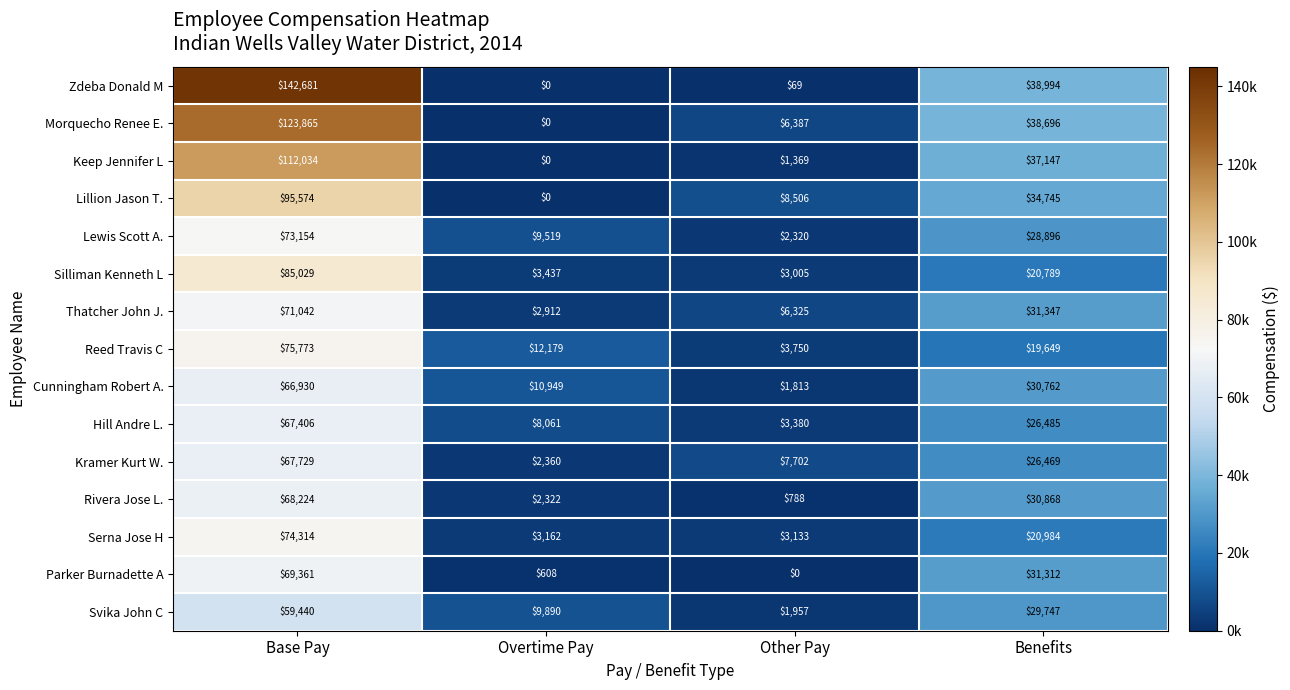

List the series in order of their peak value, lowest first.

Svika John C, Cunningham Robert A., Hill Andre L., Kramer Kurt W., Rivera Jose L., Parker Burnadette A, Thatcher John J., Lewis Scott A., Serna Jose H, Reed Travis C, Silliman Kenneth L, Lillion Jason T., Keep Jennifer L, Morquecho Renee E., Zdeba Donald M